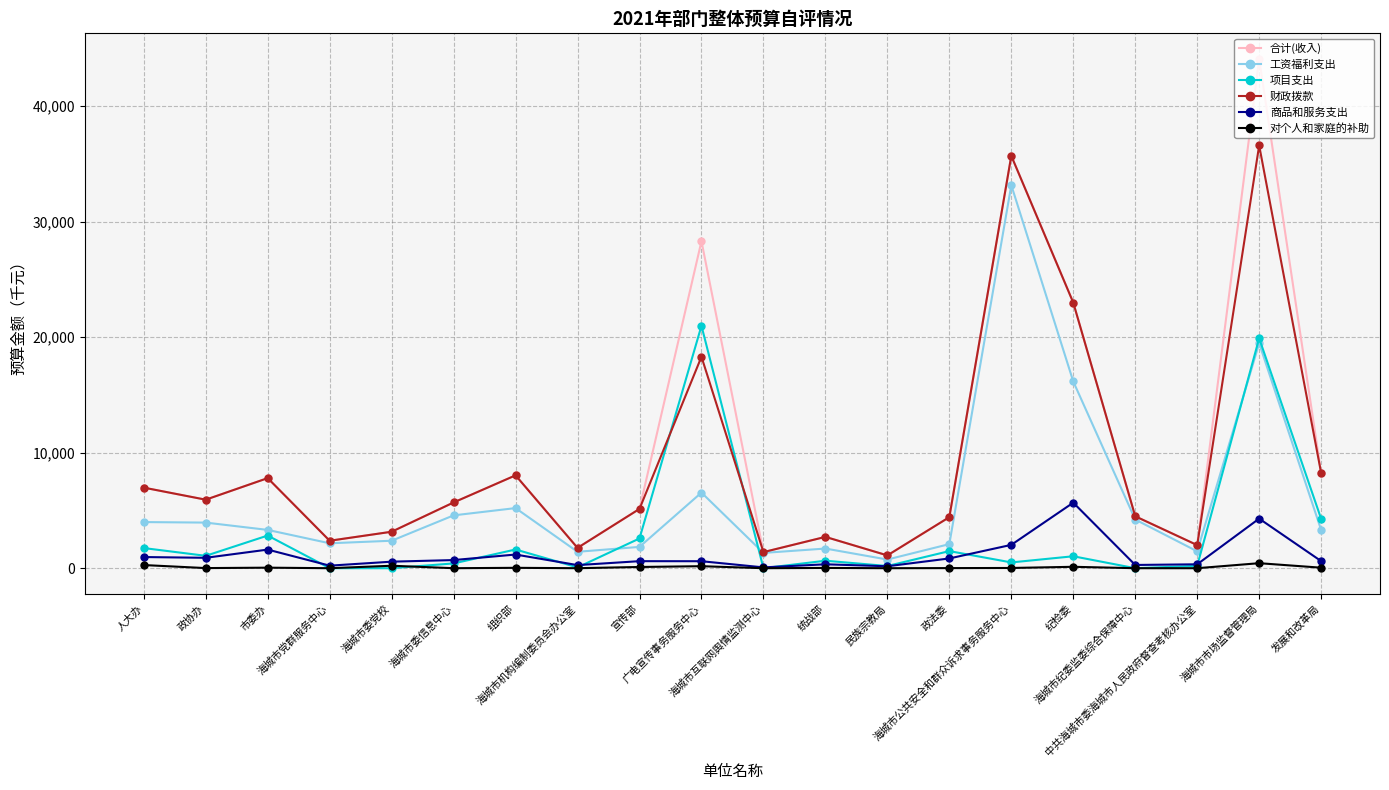

What is the difference between the maximum and second lowest values in the 对个人和家庭的补助 series?

433.6